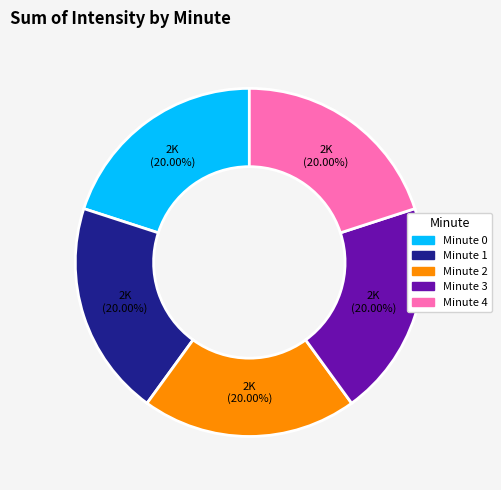

Is the sum of Minute 2 and Minute 4 greater than half?

No